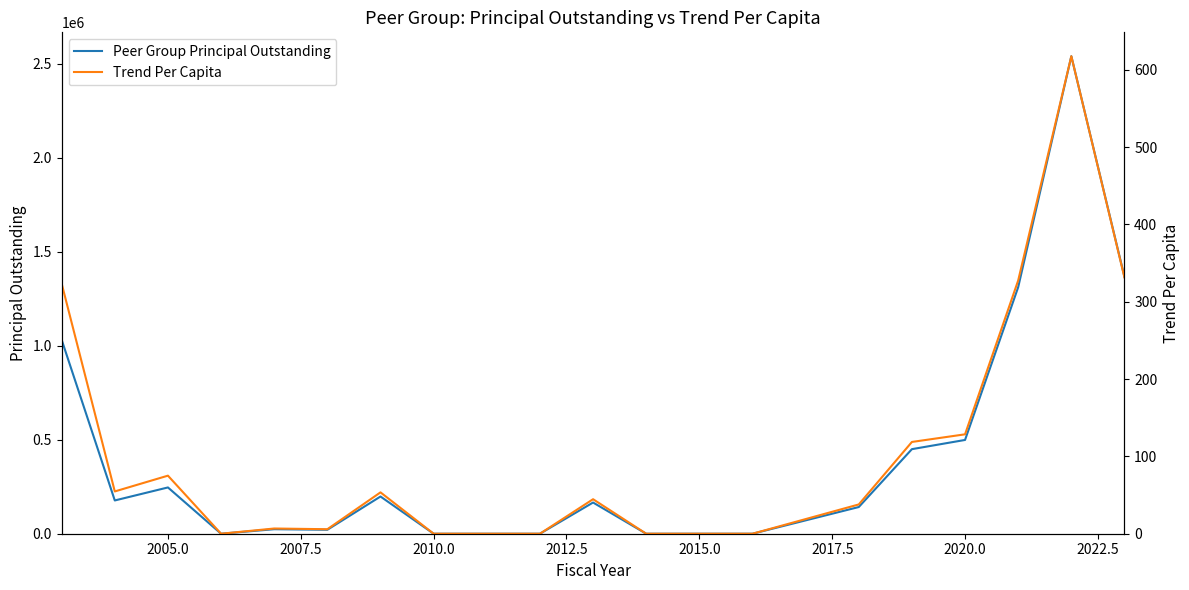

Read the Peer Group Principal Outstanding value at 2015.0.

0